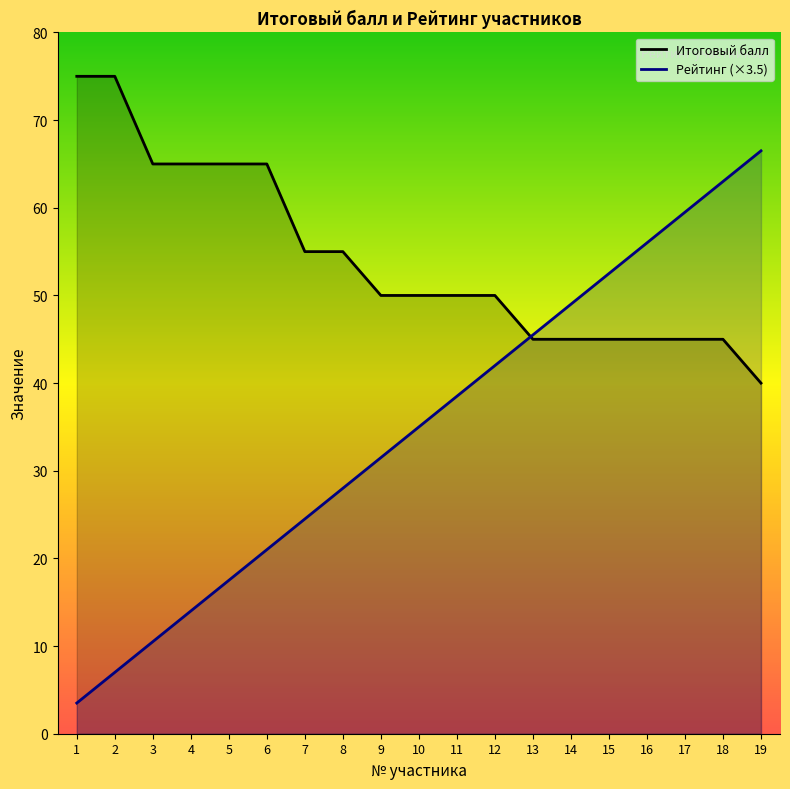

True or false: Рейтинг and Итоговый балл cross at least once.

True